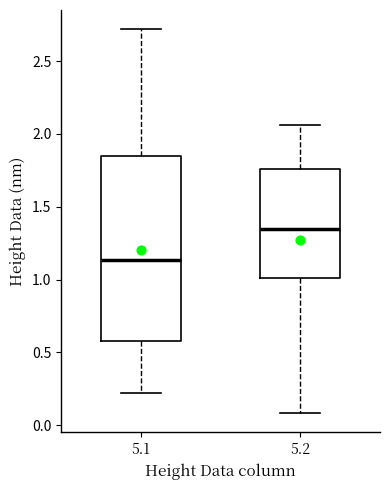

Reading left to right, transcribe this box plot: for each box, give where its median line is, the range the box spans, and where its two whiskers end, as read against the y-axis. The values are not printed on the chart, so give them approximately, as read against the axis.

5.1: median 1.15, box 0.60 to 1.85, whiskers 0.20 to 2.70
5.2: median 1.35, box 1.00 to 1.75, whiskers 0.10 to 2.05